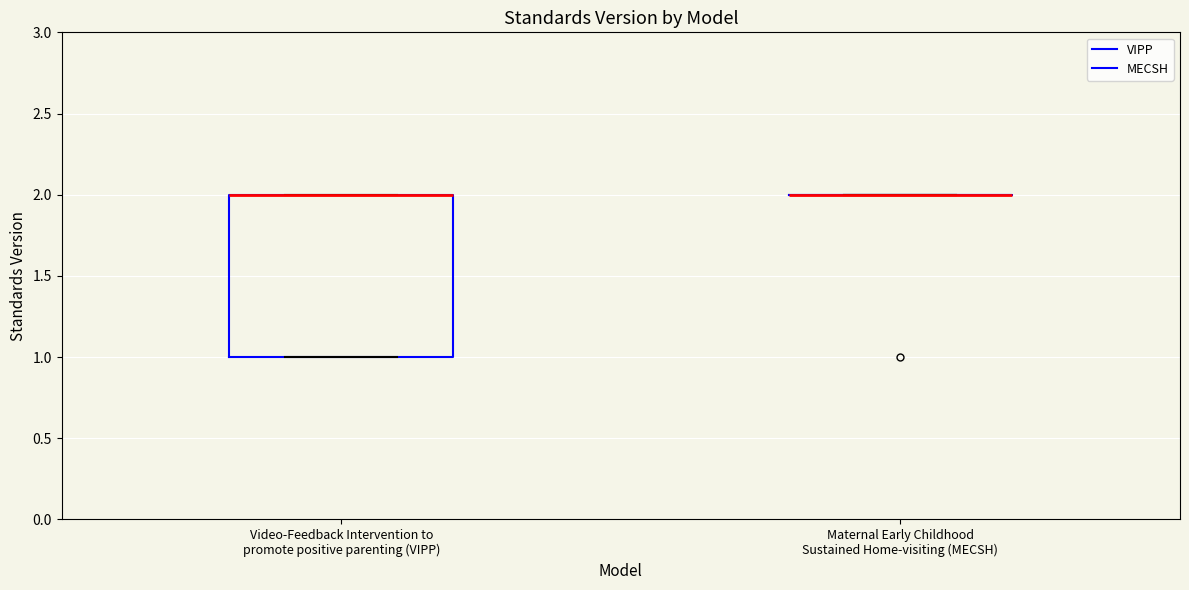

Reading left to right, transcribe this box plot: for each box, give where its median line is, the range the box spans, and where its two whiskers end, as read against the y-axis. The values are not printed on the chart, so give them approximately, as read against the axis.

Video-Feedback Intervention to promote positive parenting (VIPP): median 2 (drawn on the box's upper edge), box 1 to 2, whiskers 1 to 2
Maternal Early Childhood Sustained Home-visiting (MECSH): box collapsed to a line at 2, whiskers 2 to 2